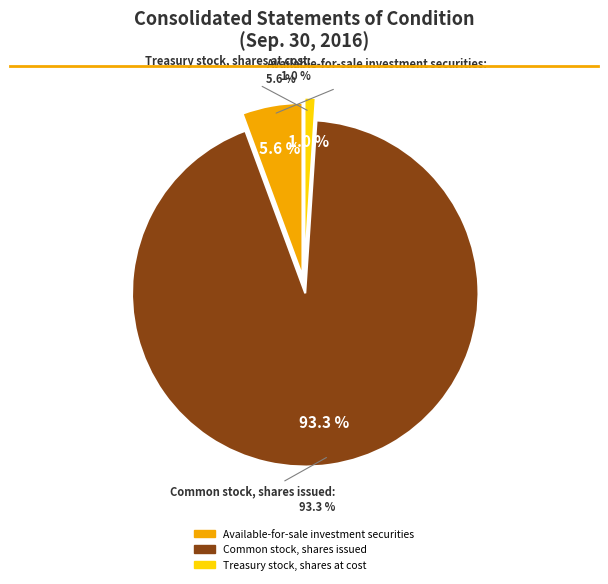

Is it true that Treasury stock, shares at cost is 1% of the pie?

True